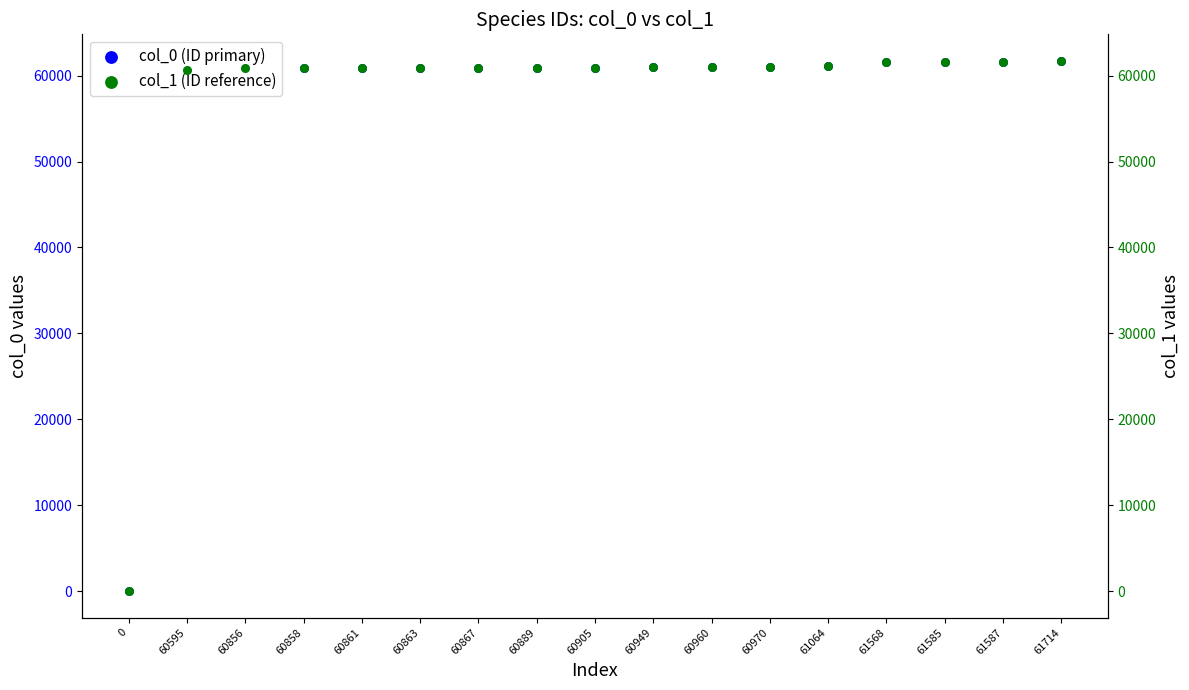

Which series has the widest spread of Y values?

col_0 (ID primary)